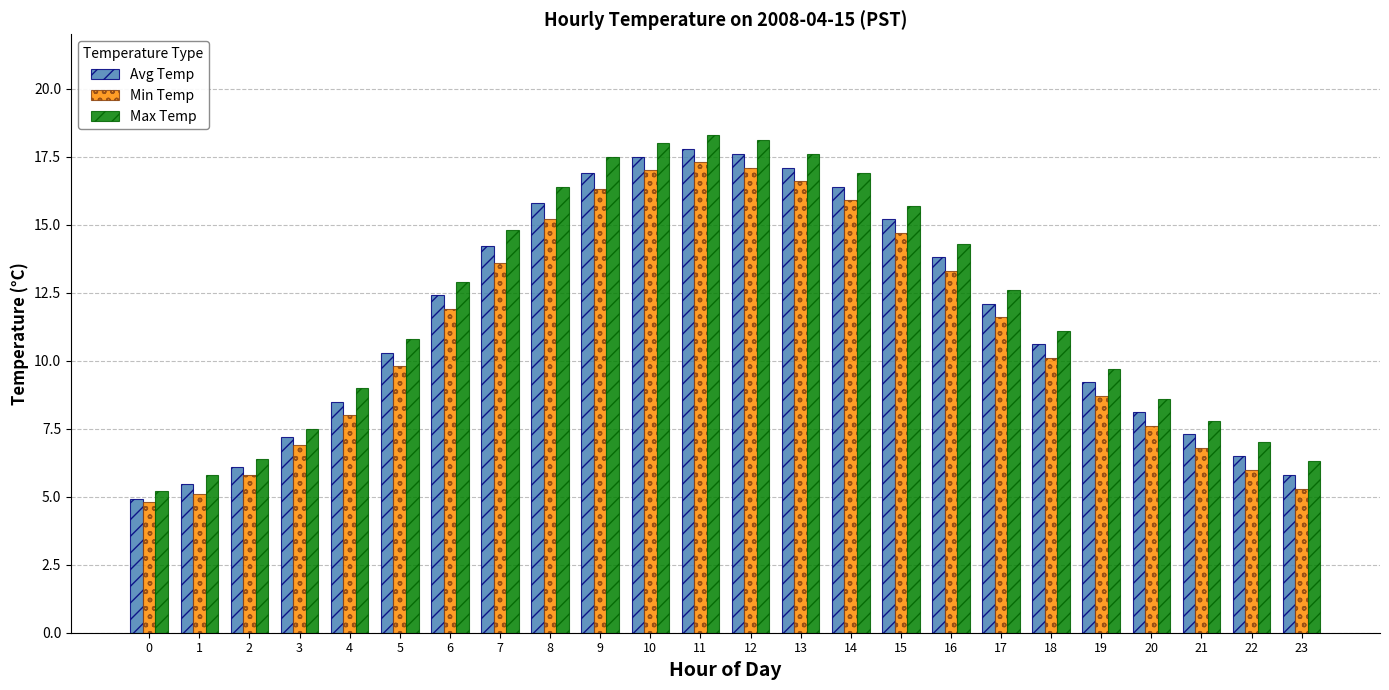

What is the average value of the Max Temp series?

12.0